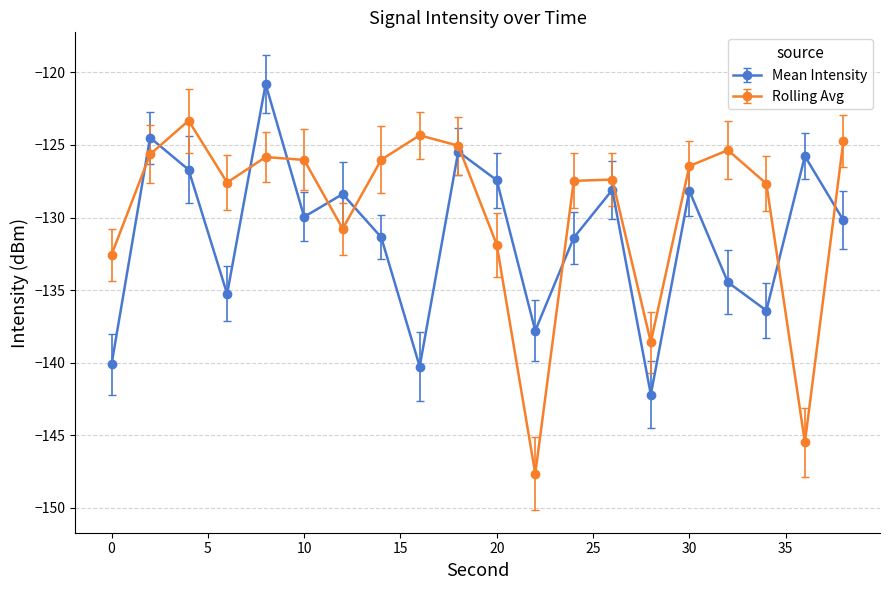

How many series are shown in this chart?

2